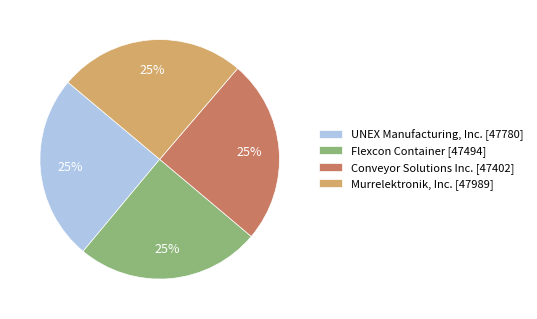

To the nearest percent, what is the combined percentage of Flexcon Container [47494] and UNEX Manufacturing, Inc. [47780]?

50%